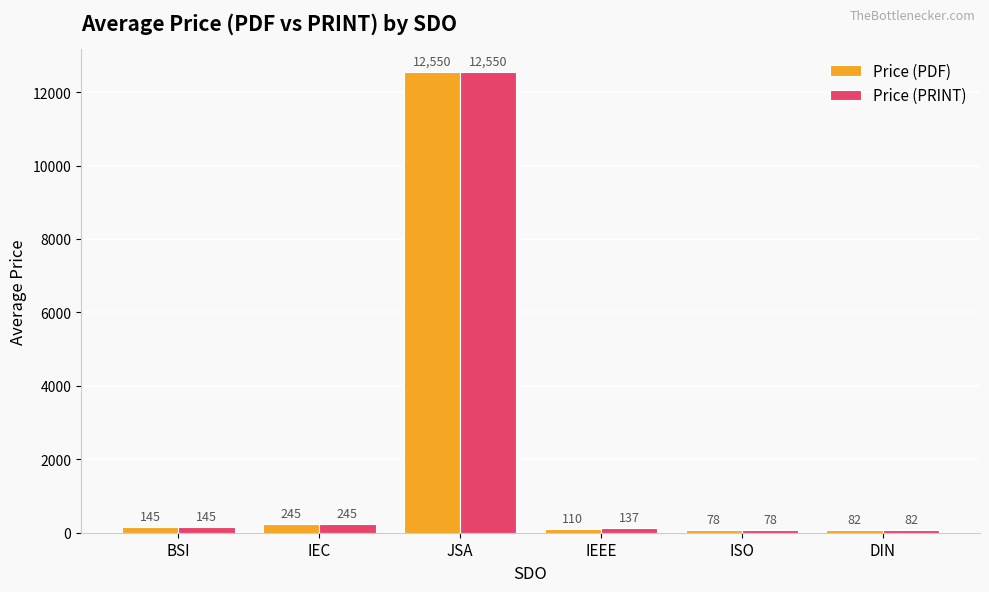

At which category does the chart reach its minimum across all series?

ISO